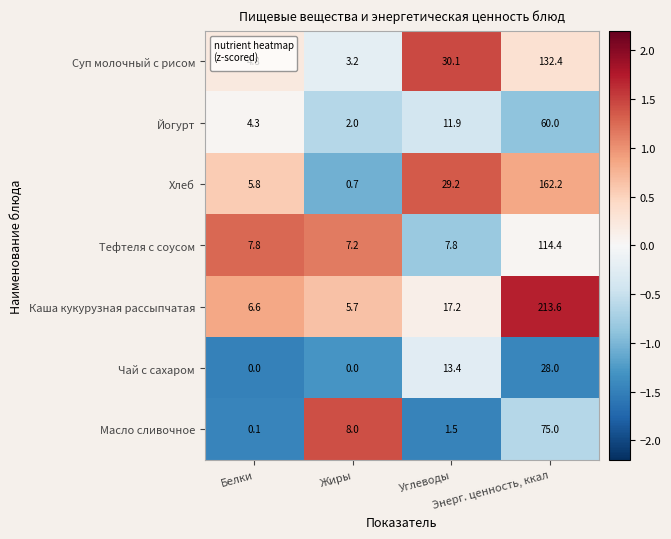

What is the maximum value shown in the chart?

213.6